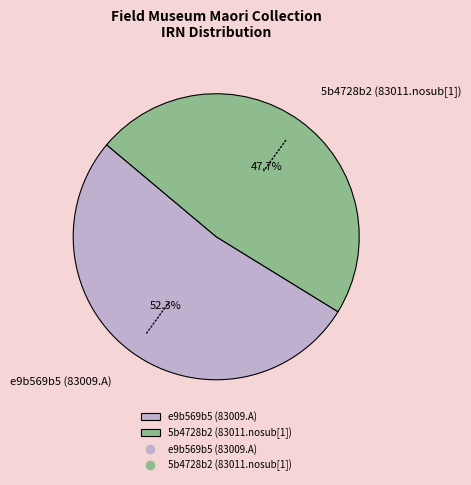

To the nearest percent, what is the difference between the largest and smallest slice percentages?

5%